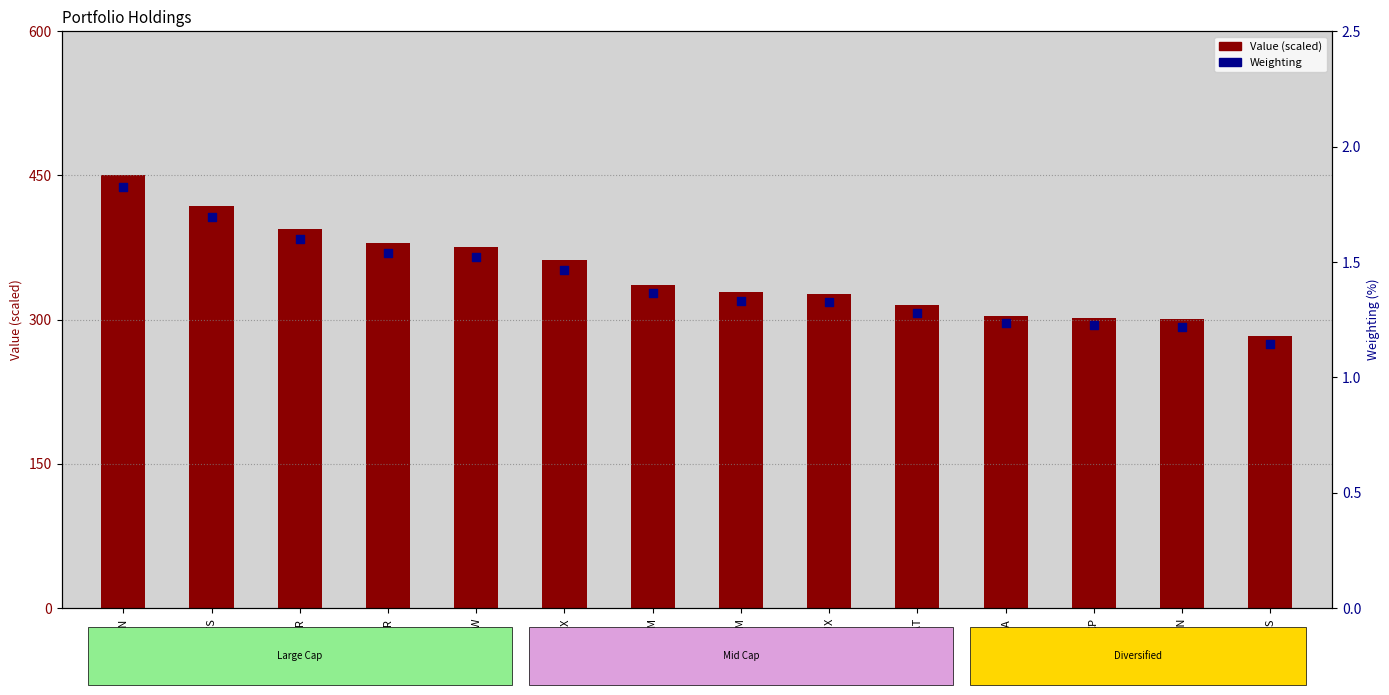

Which series reaches the minimum Y coordinate?

Weighting